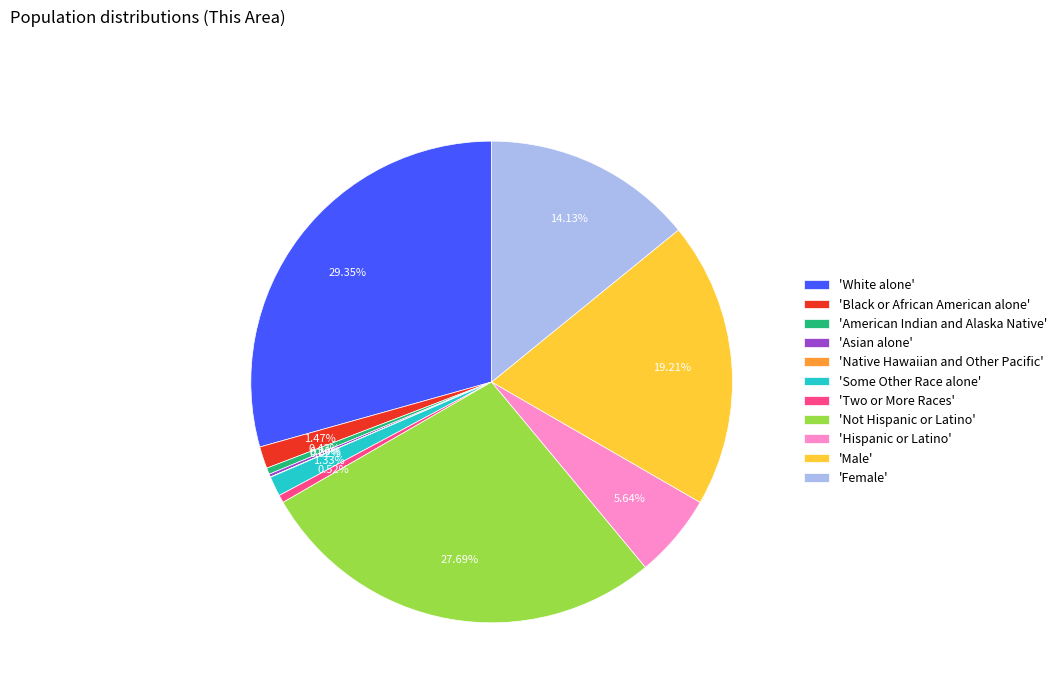

Is 'Black or African American alone' the majority of the pie?

No